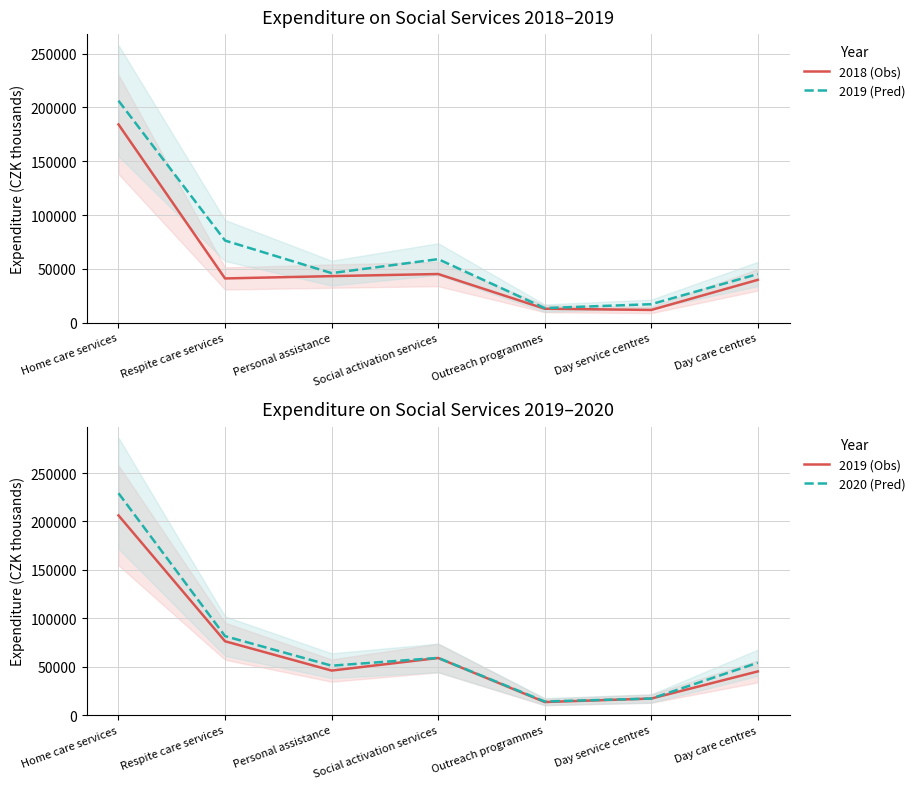

Reading right to left, transcribe all the data shown in this chart.

2018 (Obs): 39793.2	11814.4	12949.0	45199.0	43233.0	41093.0	184171.0
2019 (Pred): 45178.3	17150.5	13553.0	59017.0	46028.0	76294.0	206231.0
2019 (Obs): 45178.3	17150.5	13553.0	59017.0	46028.0	76294.0	206231.0
2020 (Pred): 54114.2	17153.8	14124.0	59125.0	51075.0	81586.0	229158.0